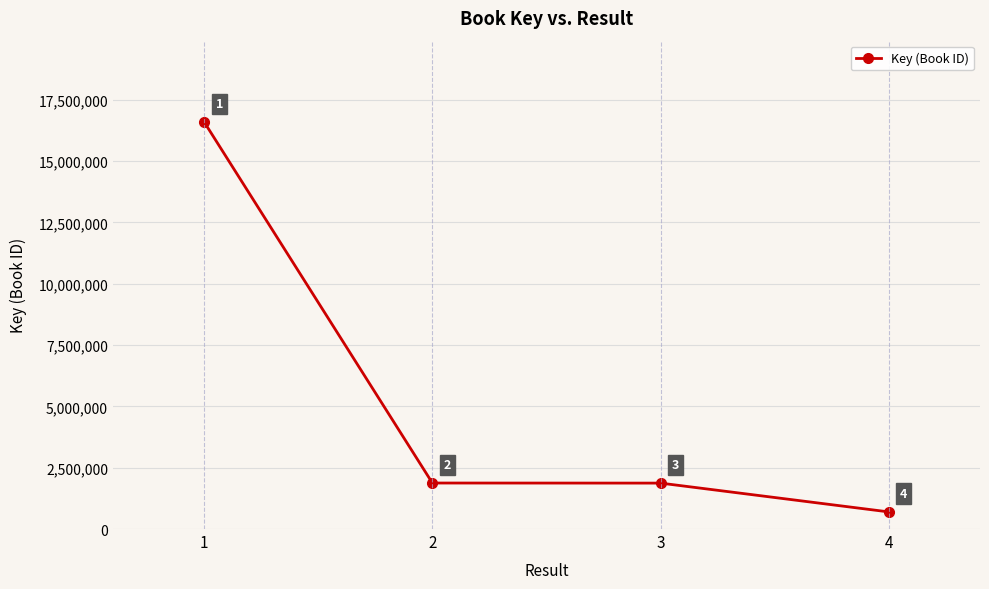

What is the sum of the values at 4 and 1?

17291686